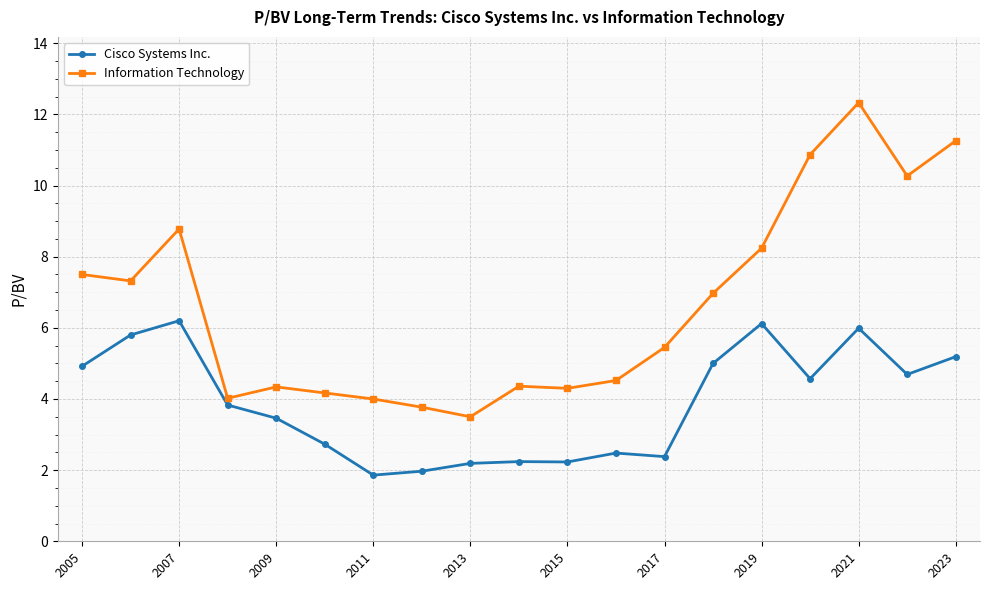

What is the value of the Information Technology point at the 9th from the left?

3.5